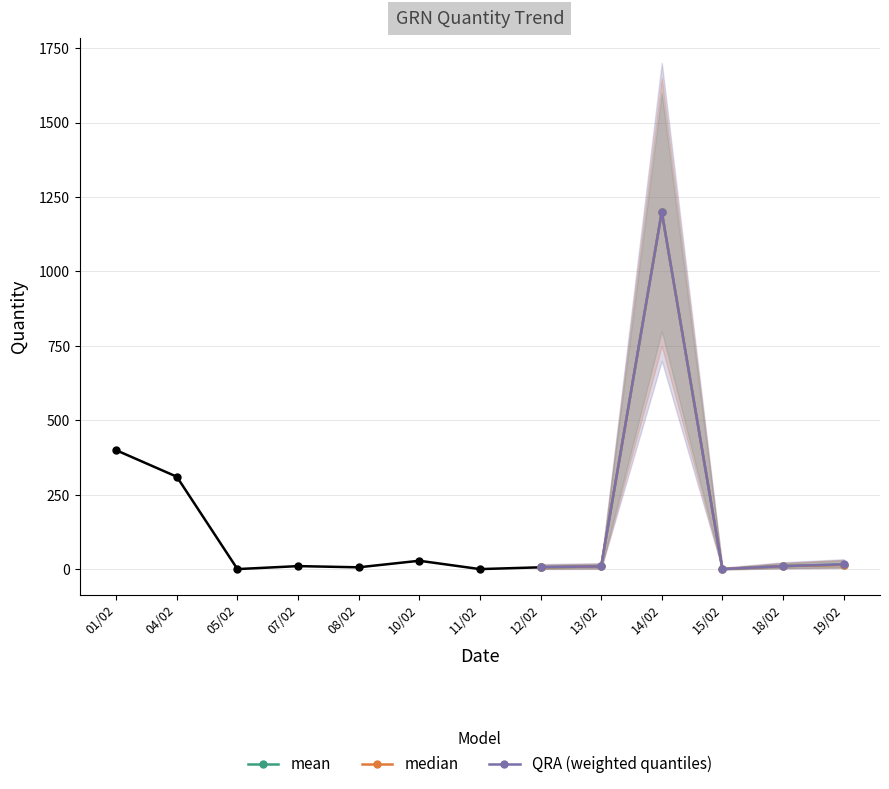

Which category has the highest value in the QRA (weighted quantiles) series?

14/02